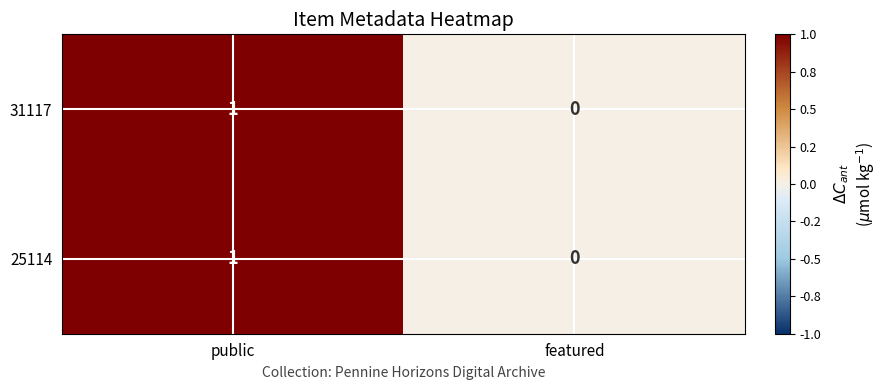

Is it true that 25114 equals -1 at featured?

False